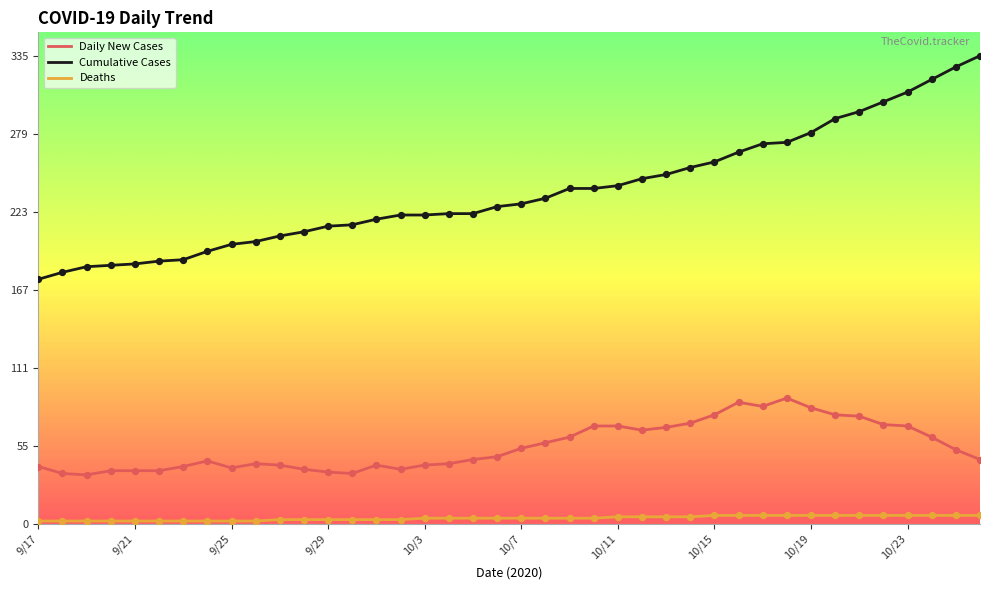

What is the difference between the maximum and minimum values in the Daily New Cases series?

55